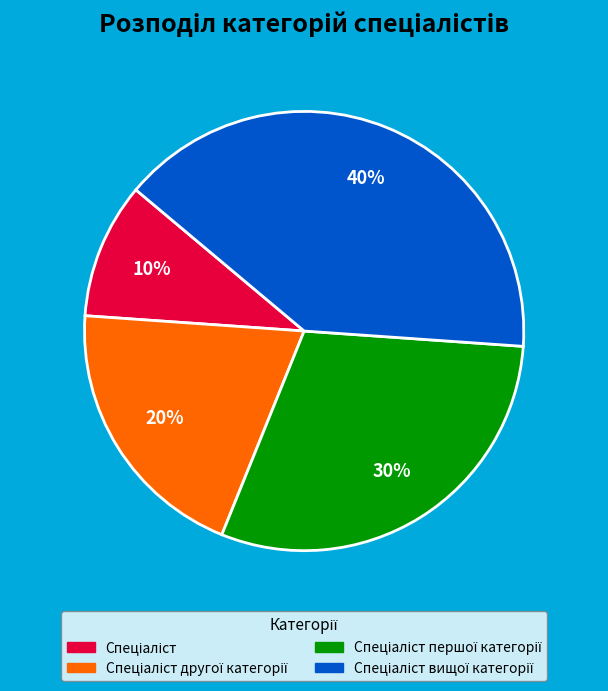

Is there any slice that represents more than half of the pie?

No